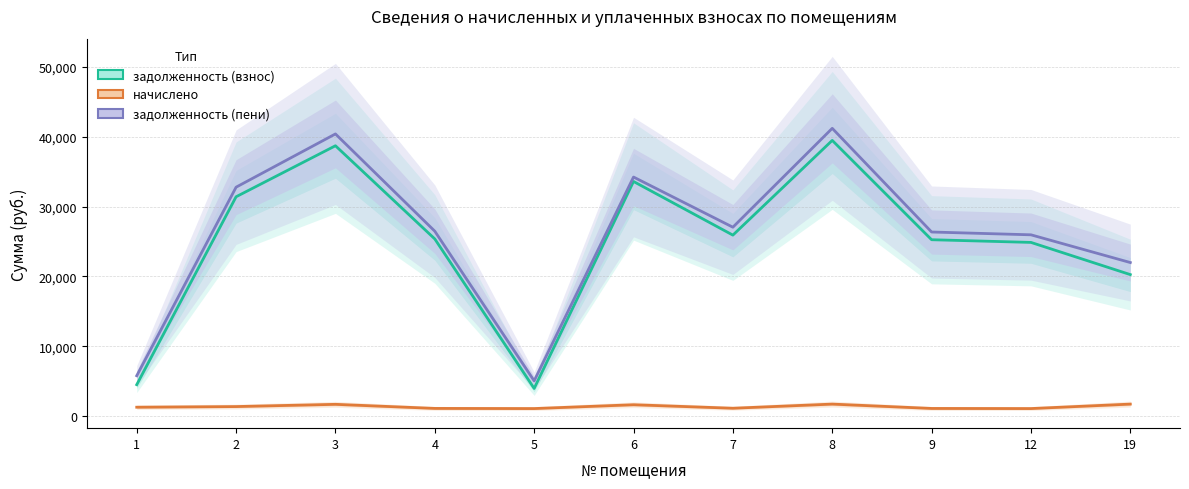

How many data points in начислено are above 1279?

6